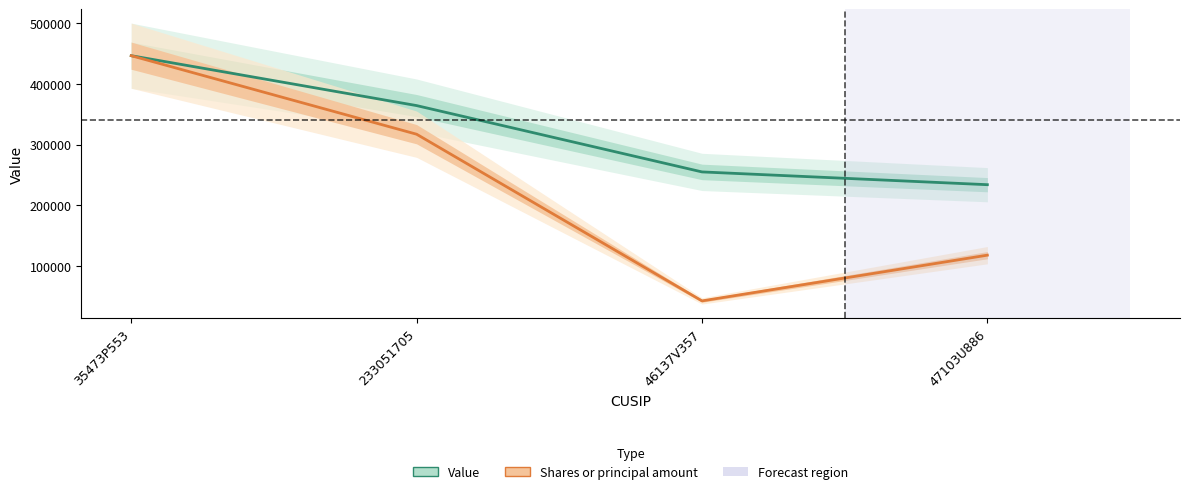

Which series has the largest total across all categories?

Value